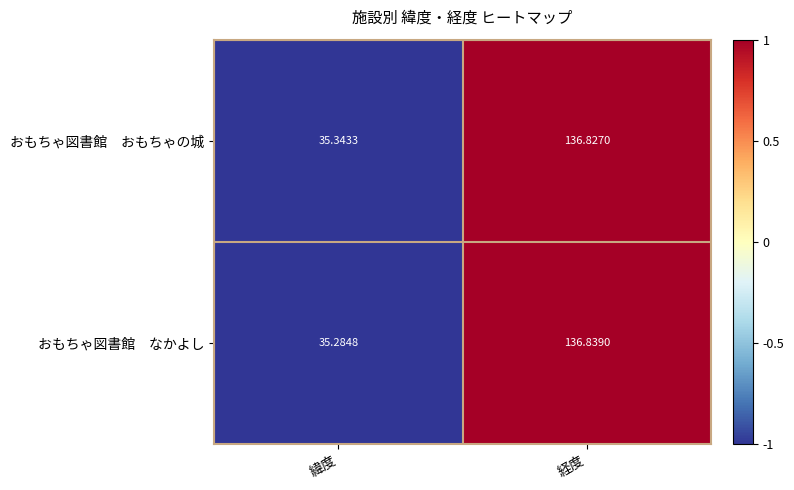

At which category is the sum across all series the highest?

経度